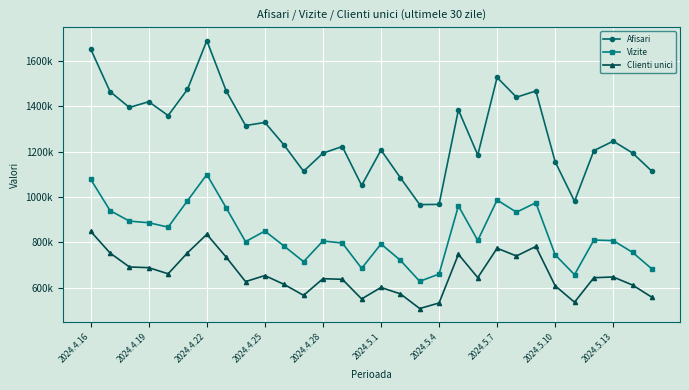

What are all the series names shown in the legend?

Afisari, Vizite, Clienti unici